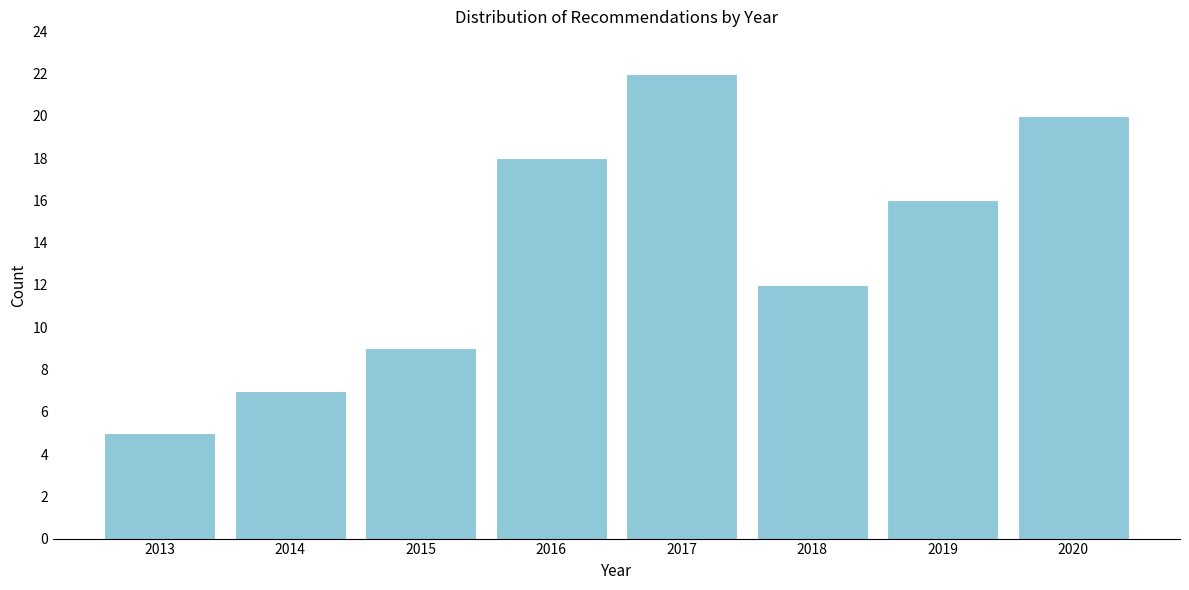

Reading left to right, list all the values displayed in this chart.

5	7	9	18	22	12	16	20